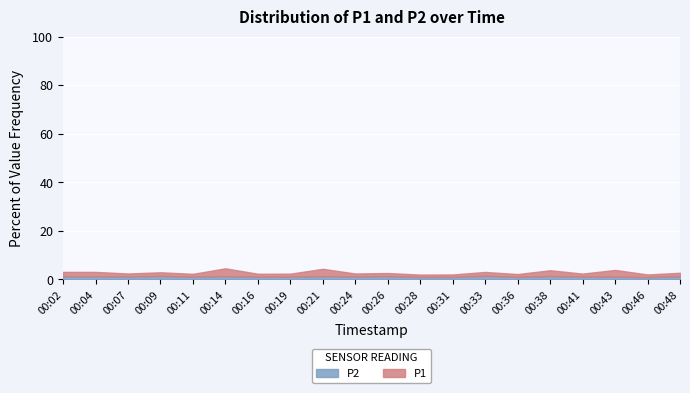

True or false: P2 has a value of 2.2 at 00:48.

False